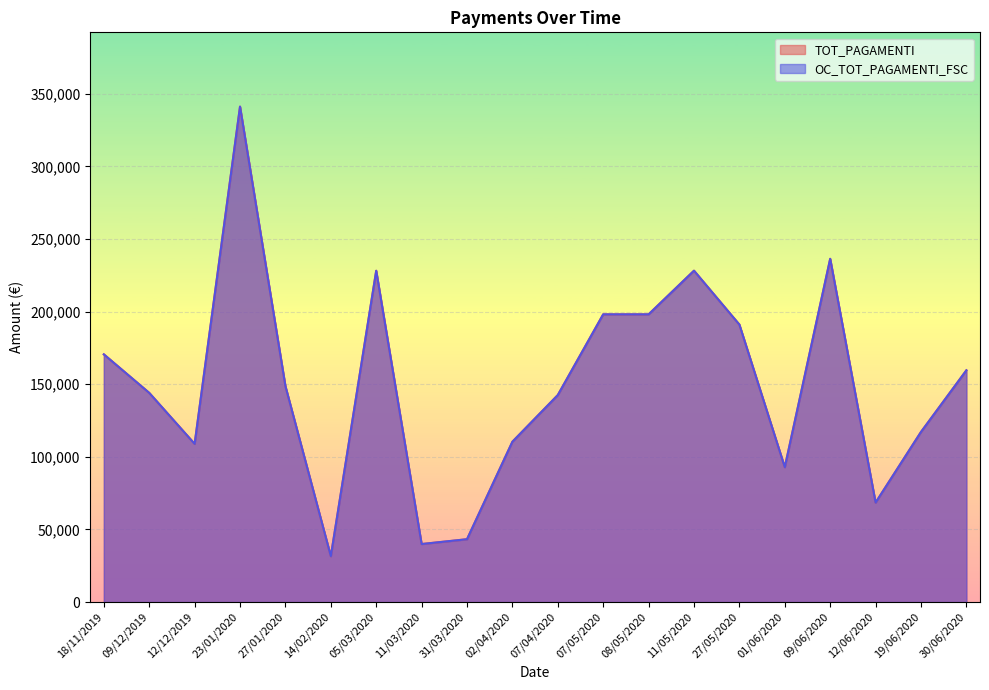

What is the average value of the TOT_PAGAMENTI series?

149976.3